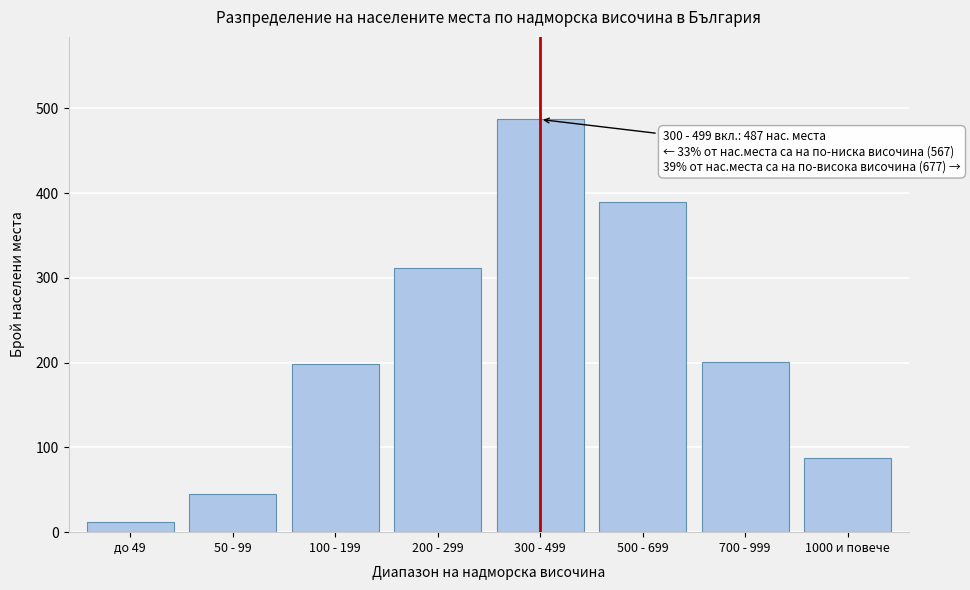

Reading left to right, what are all the values shown in this chart?

12	45	198	312	487	389	201	87